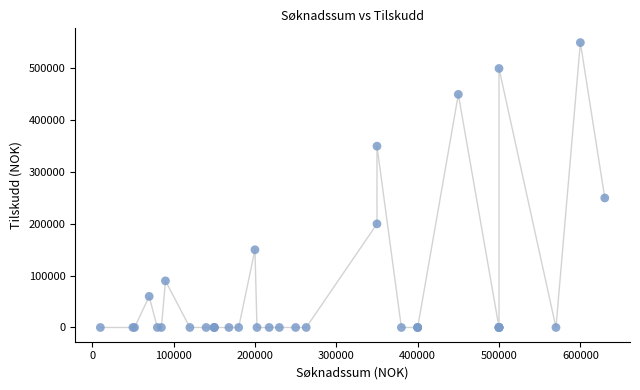

What Y value in the scatter plot is closest to 275000?

250000